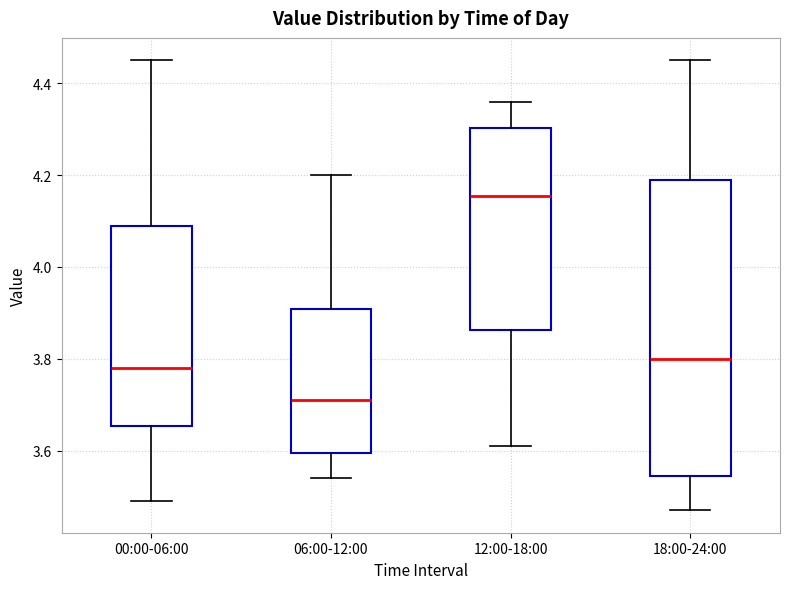

Where is the lower edge of the box for 06:00-12:00 on the y-axis? The values are not printed on the chart, so give them approximately, as read against the axis.

3.60